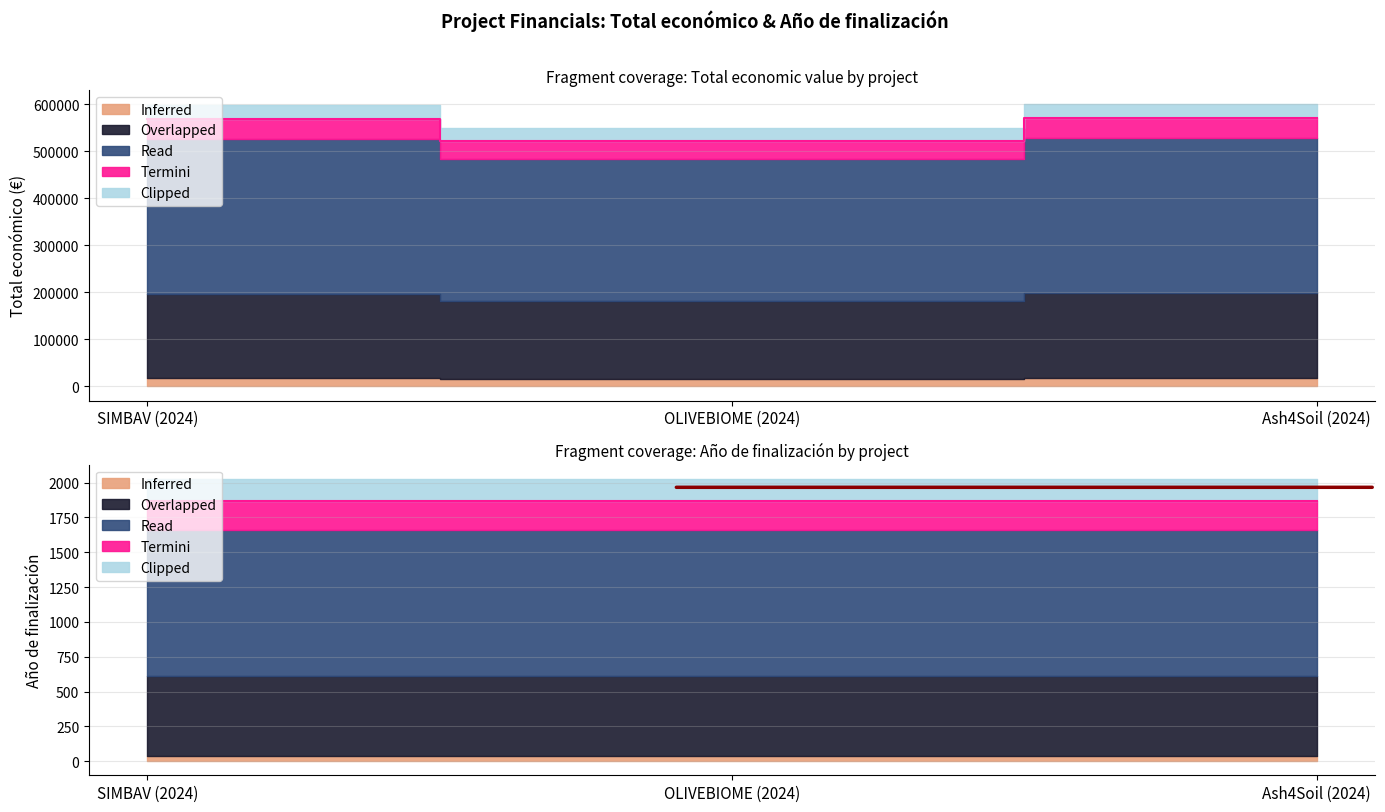

Which category has the highest value across all series?

Ash4Soil (2024)